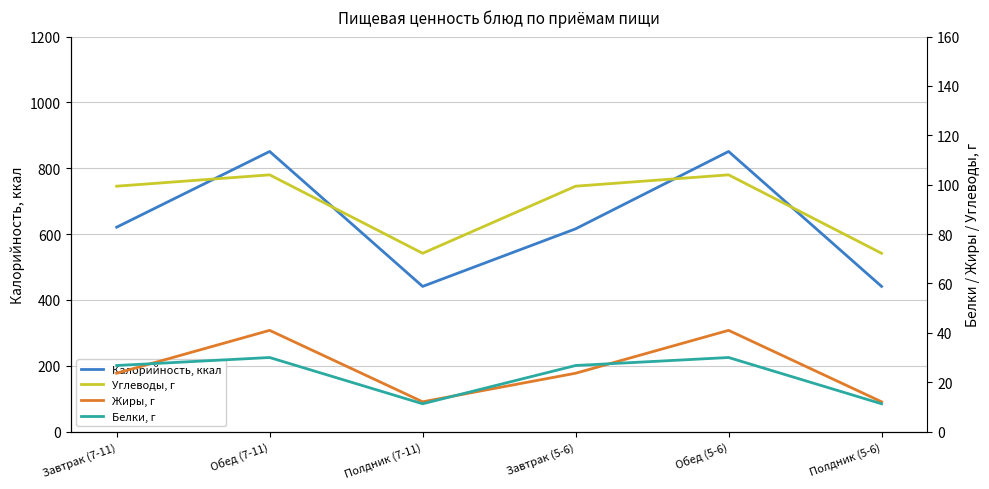

How many interior local valleys does the Белки, г series have?

1